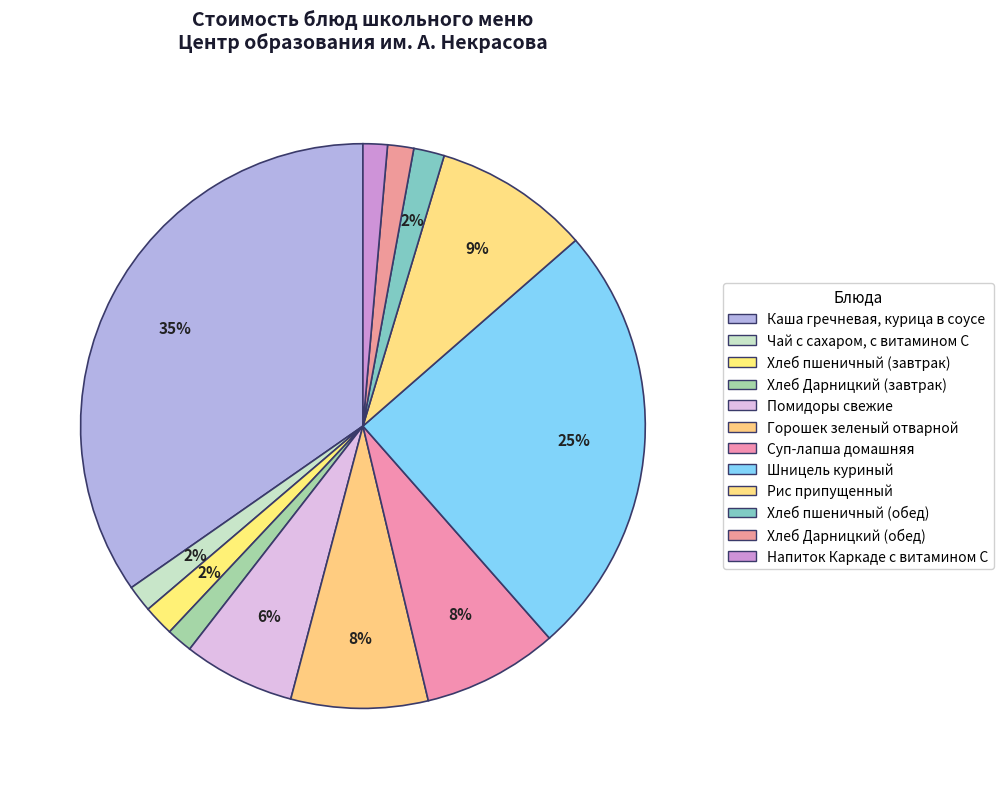

To the nearest percent, what is the combined percentage of Хлеб пшеничный (обед) and Рис припущенный?

11%